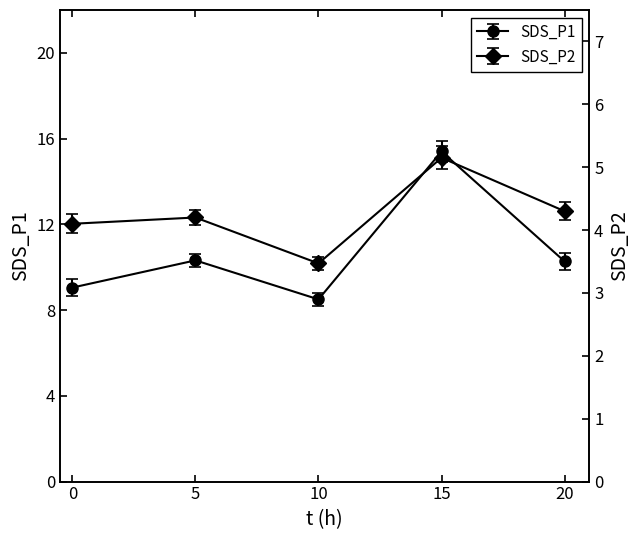

Which series has the largest total across all categories?

SDS_P1